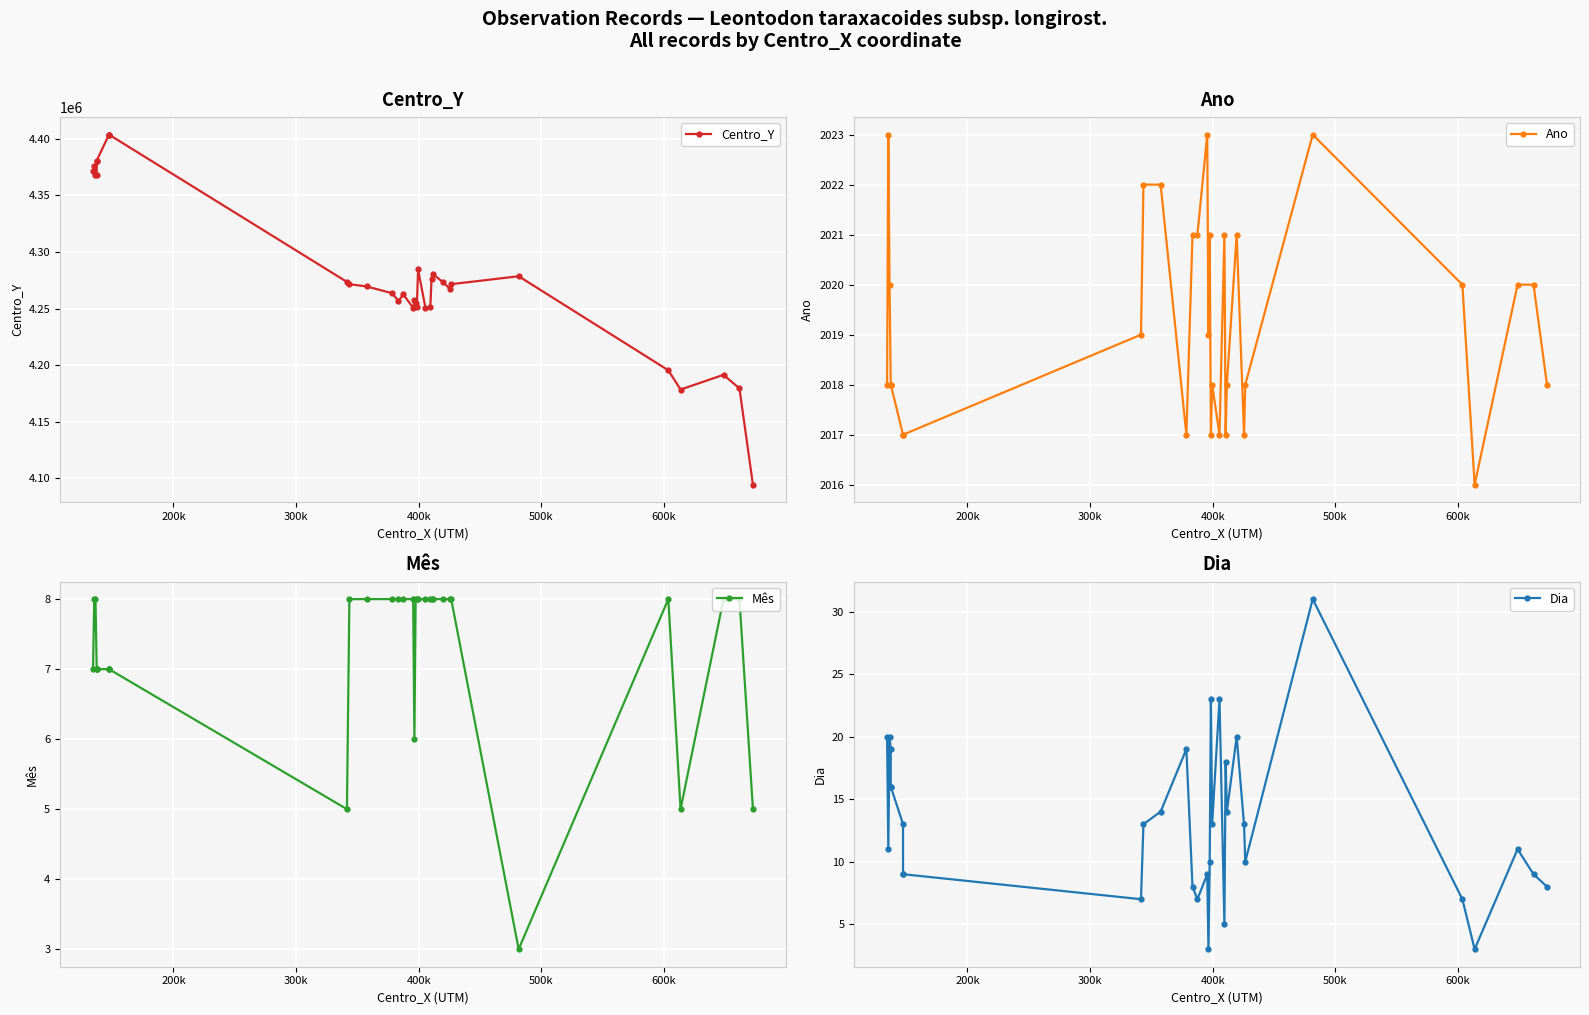

What is the difference between the second highest and minimum values in the Dia series?

20